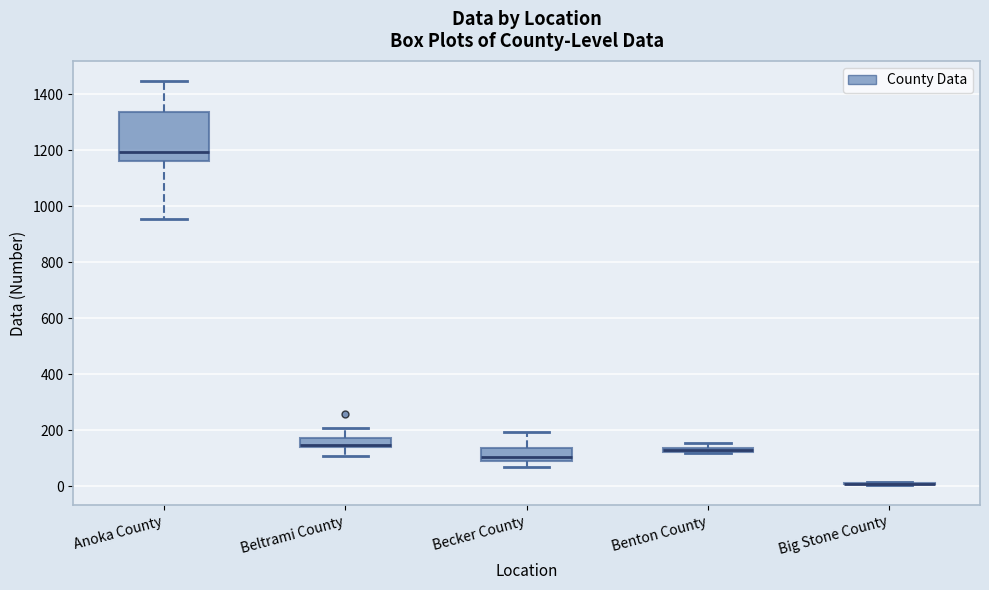

Comparing the boxes themselves (not the whiskers), which one is the tallest?

Anoka County